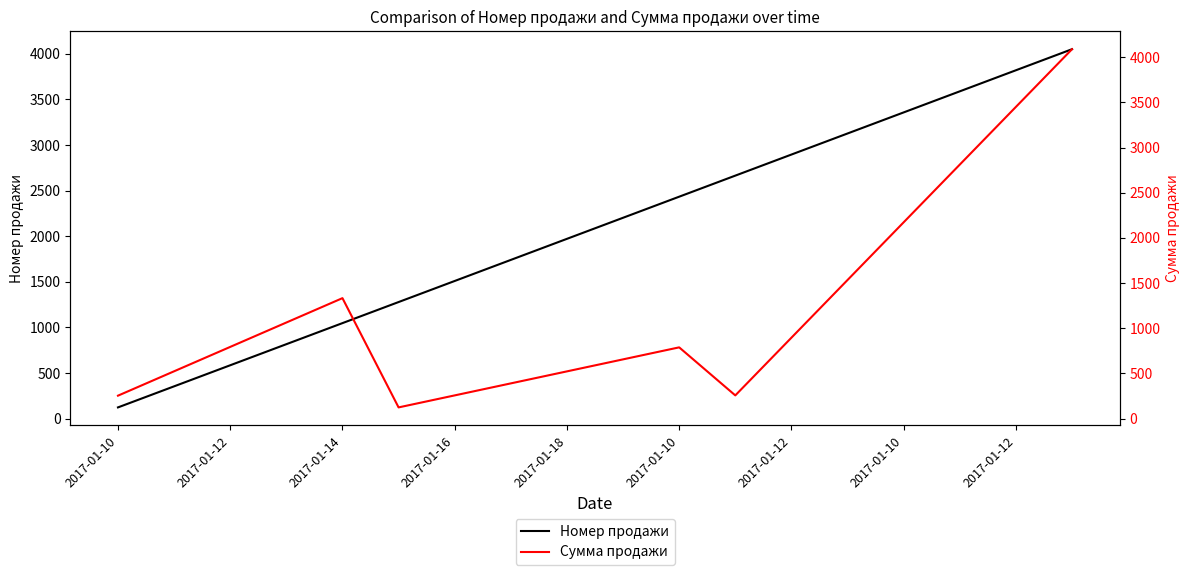

What is the sum of all Сумма продажи values?

21909